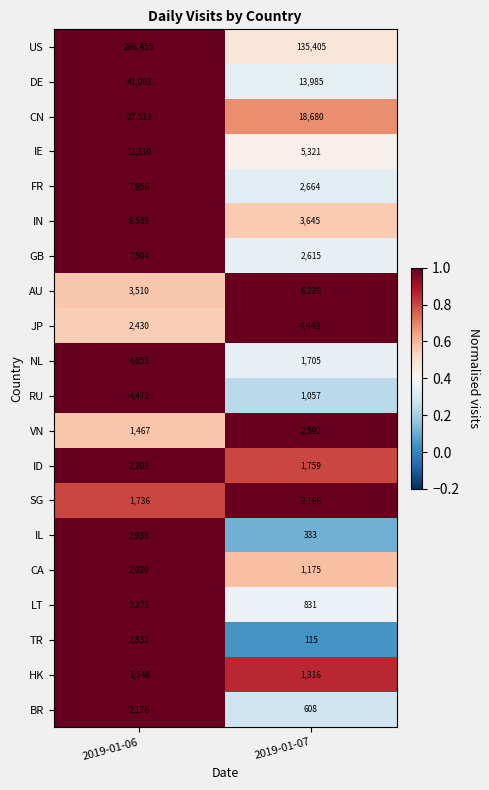

Rank the series at 2019-01-06 from lowest to highest value.

VN, HK, SG, CA, BR, ID, LT, JP, TR, IL, AU, RU, NL, IN, GB, FR, IE, CN, DE, US